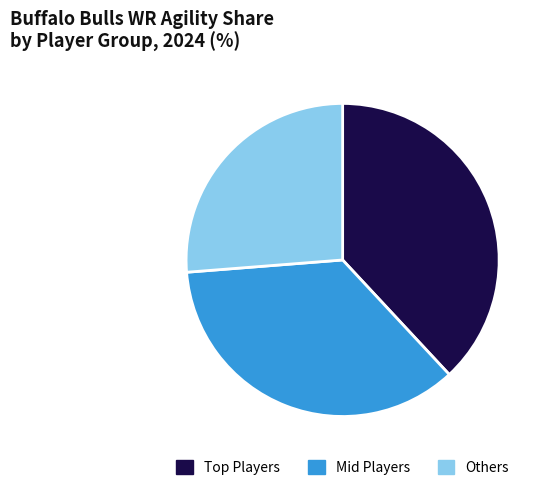

The Mid Players slice represents 36% of the pie. True or false?

True